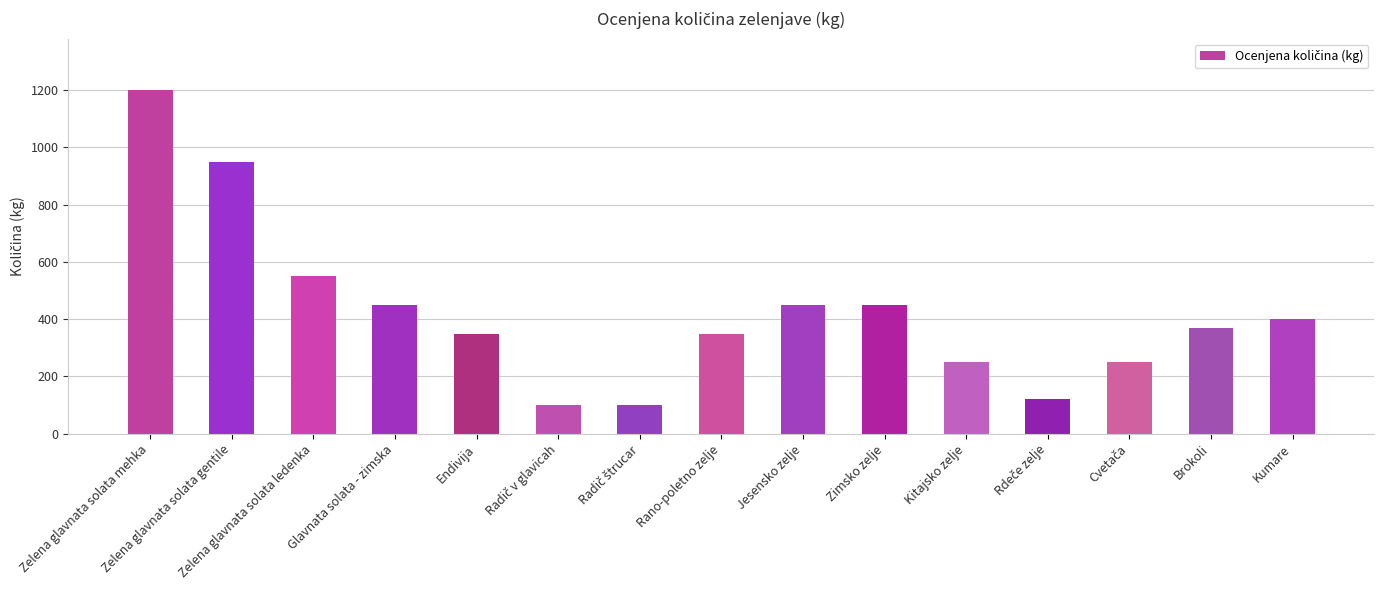

The chart shows a value of 350 at Endivija. True or false?

True